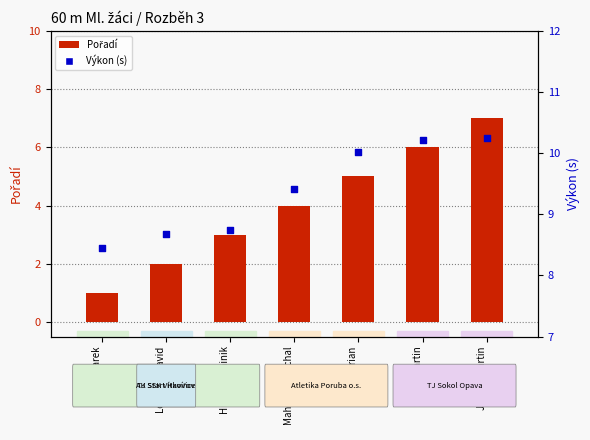

Which series contains the highest Y value?

Výkon